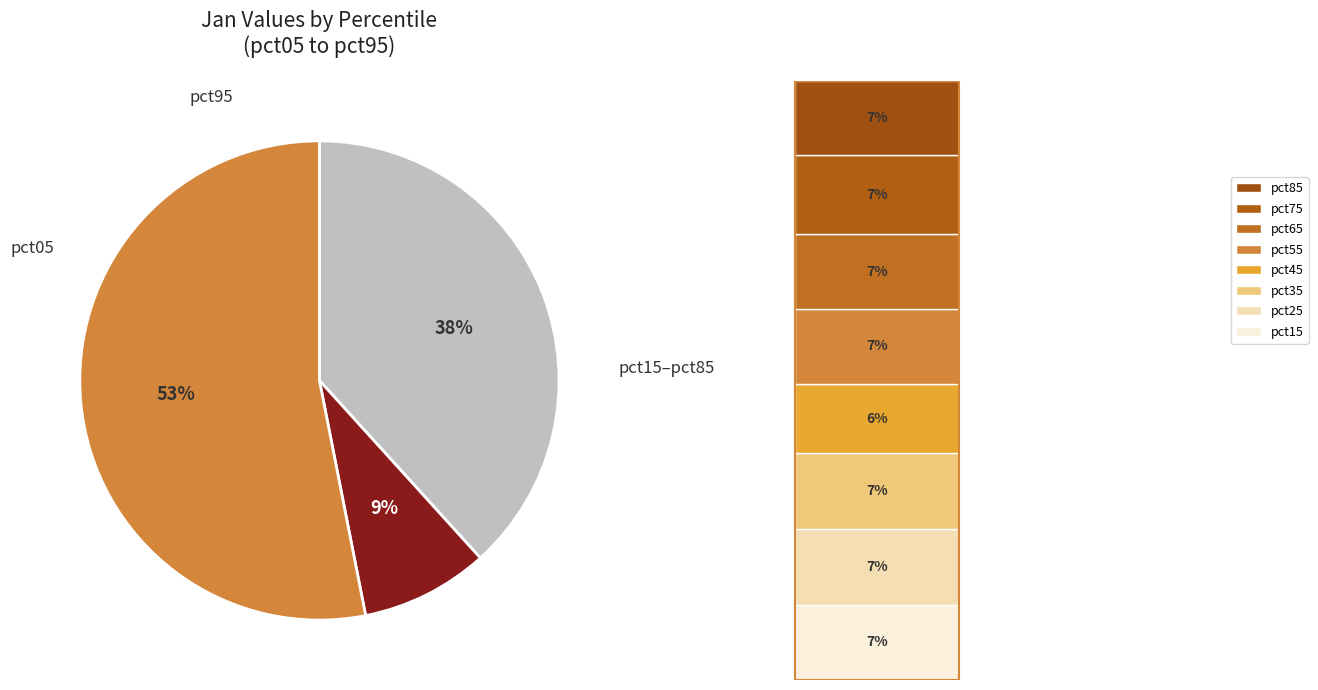

To the nearest percent, what is the combined percentage of pct85 and pct25?

13%